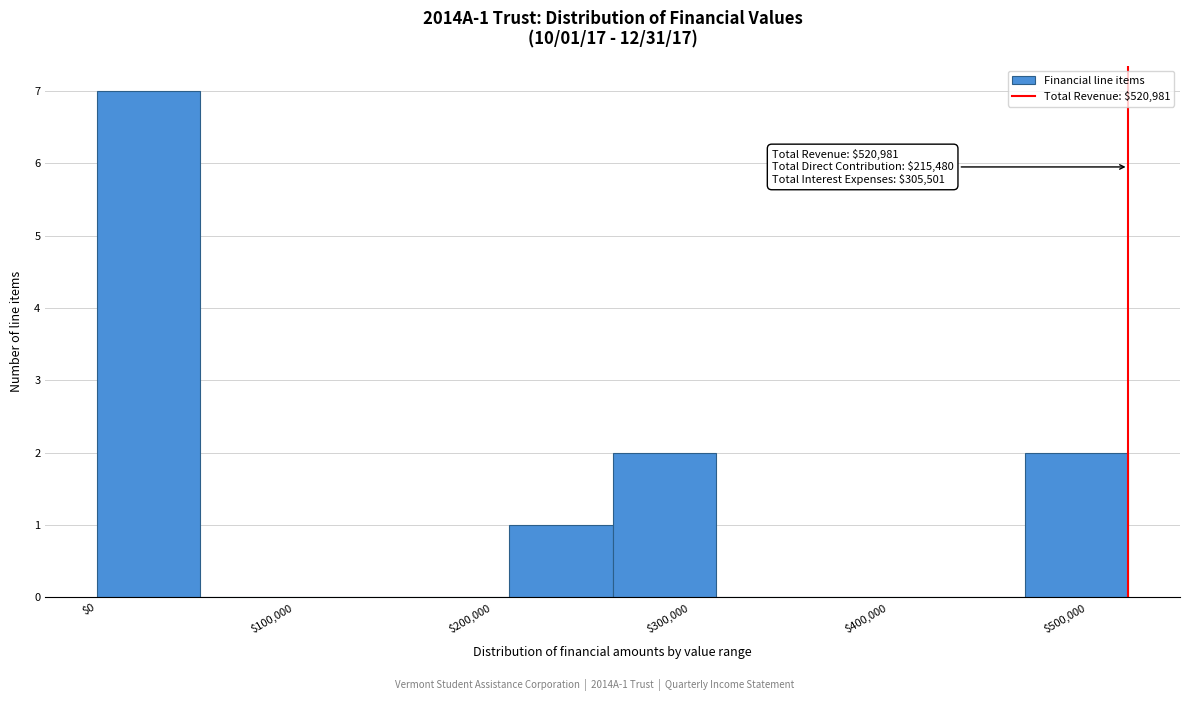

Which range on the x-axis has the tallest bar?

0 to 50000